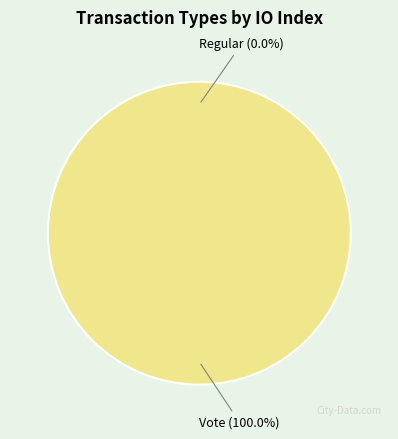

To the nearest percent, what portion does Vote represent?

100%